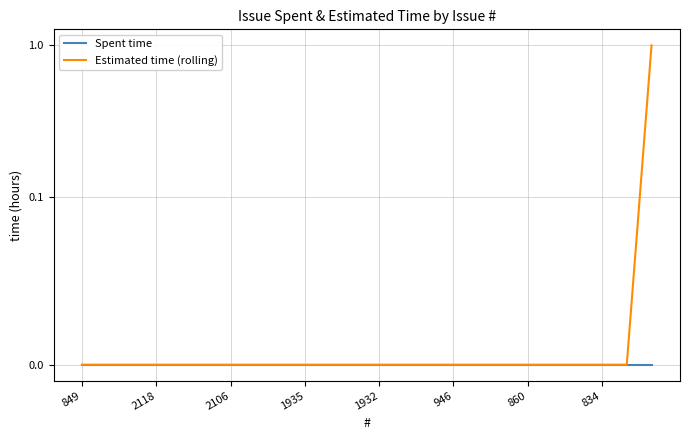

List the series in order of their peak value, highest first.

Estimated time (rolling), Spent time